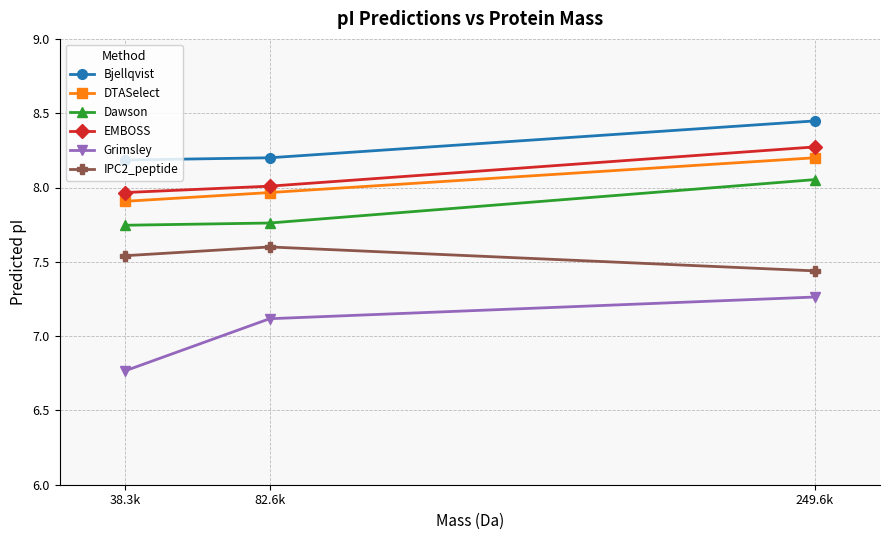

What position from the right is 249.6k?

1